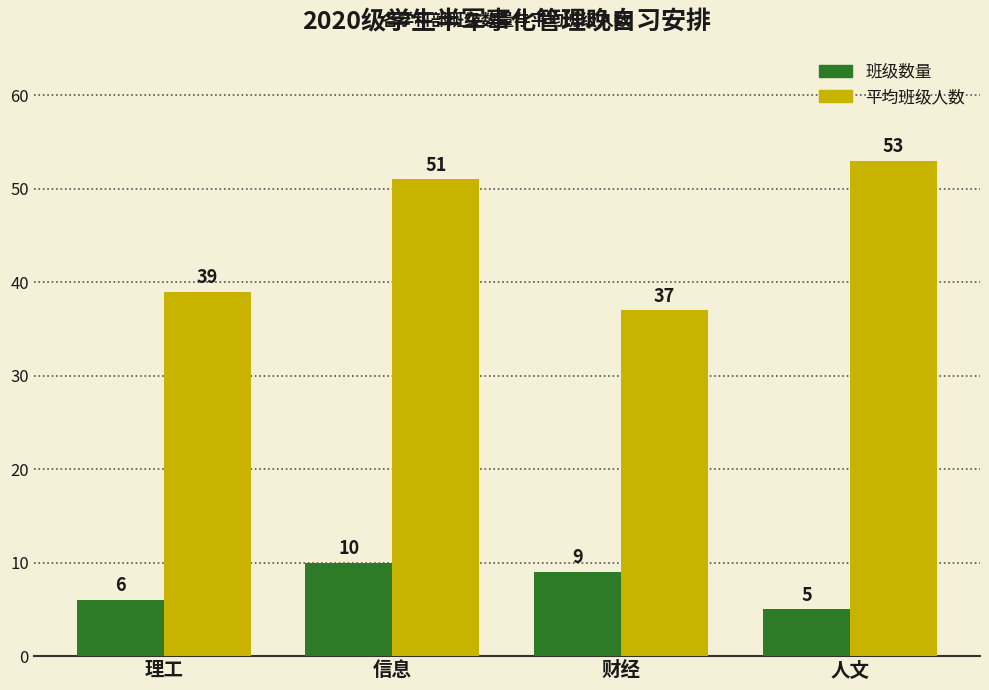

At 信息, list the series in order from smallest to largest.

班级数量, 平均班级人数